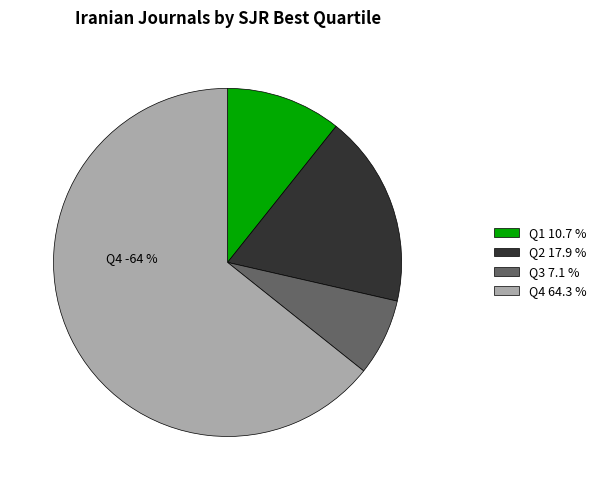

Do Q2 and Q3 together represent more than half of the pie?

No